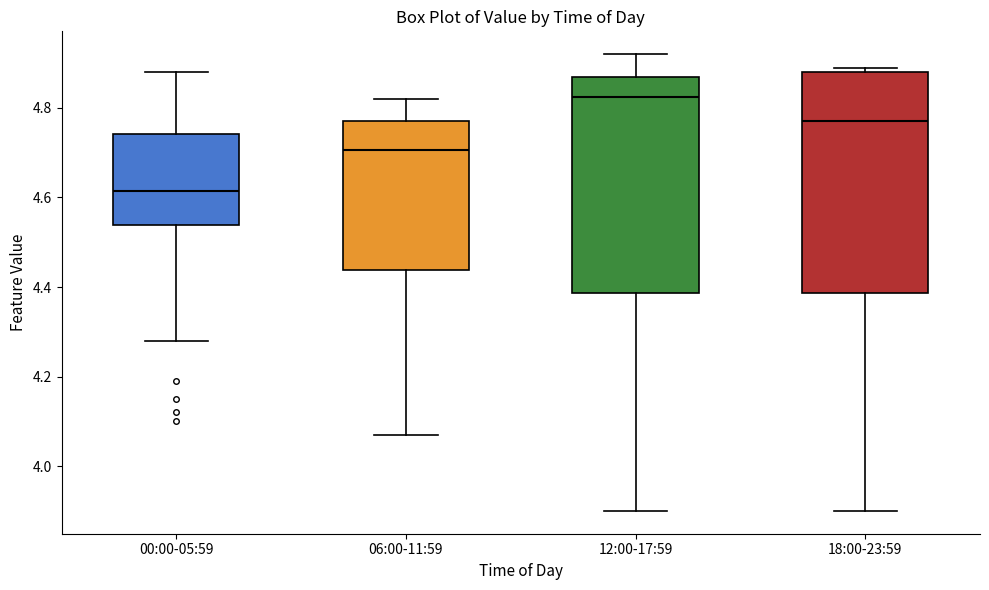

Reading left to right, transcribe this box plot: for each box, give where its median line is, the range the box spans, and where its two whiskers end, as read against the y-axis. The values are not printed on the chart, so give them approximately, as read against the axis.

00:00-05:59: median 4.62, box 4.54 to 4.74, whiskers 4.28 to 4.88
06:00-11:59: median 4.70, box 4.44 to 4.78, whiskers 4.08 to 4.82
12:00-17:59: median 4.82, box 4.38 to 4.88, whiskers 3.90 to 4.92
18:00-23:59: median 4.78, box 4.38 to 4.88, whiskers 3.90 to 4.90